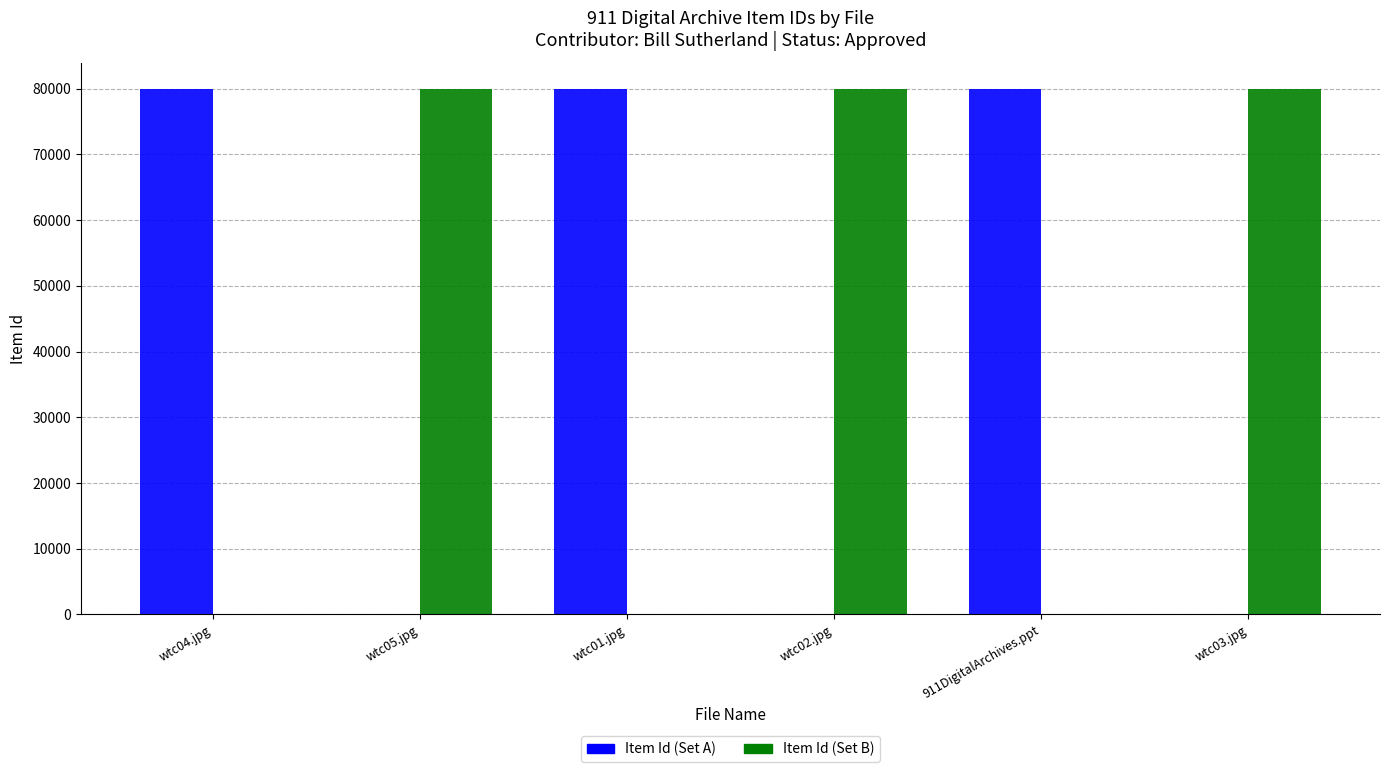

What is the maximum value for Item Id (Set B)?

79972